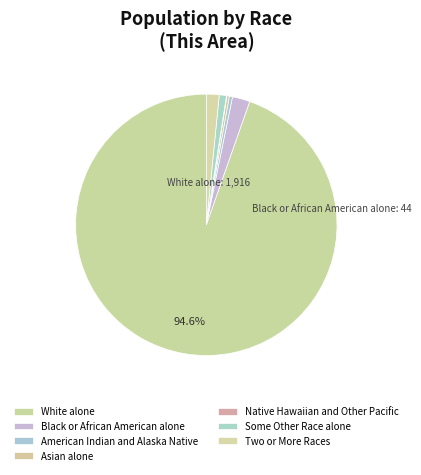

Combined, do White alone and American Indian and Alaska Native account for over 50%?

Yes